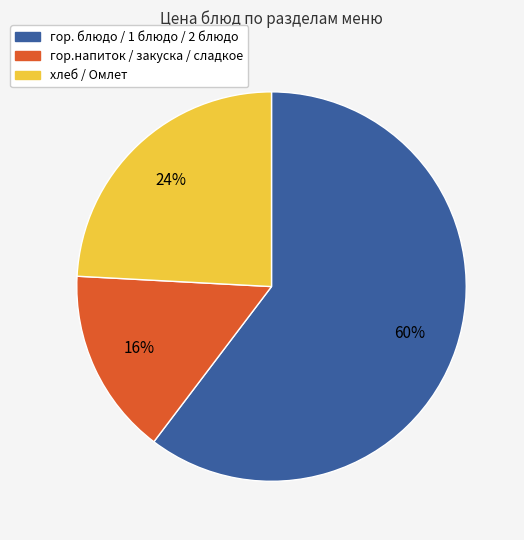

Combined, do гор. блюдо / 1 блюдо / 2 блюдо and хлеб / Омлет account for over 50%?

Yes